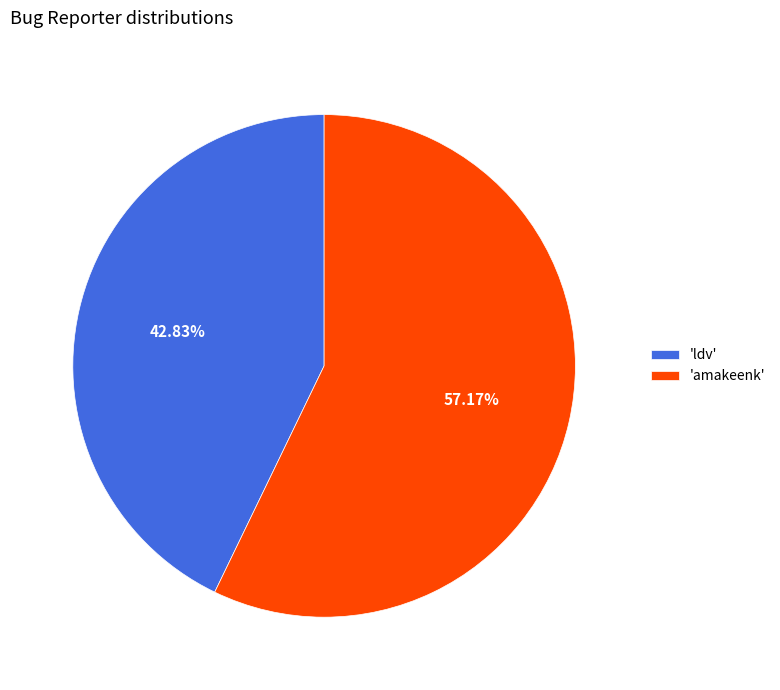

What is the largest slice in the pie chart?

'amakeenk'